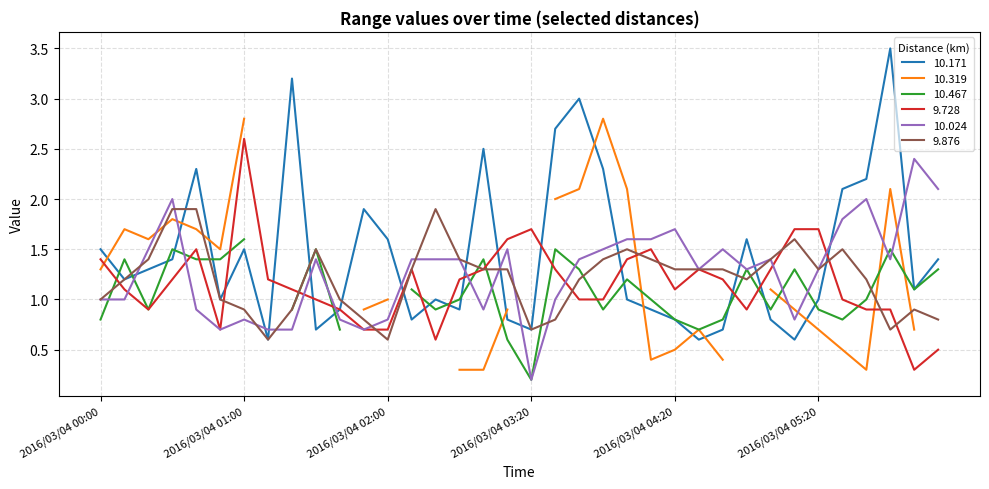

What position from the right is 2016/03/04 01:00?

30